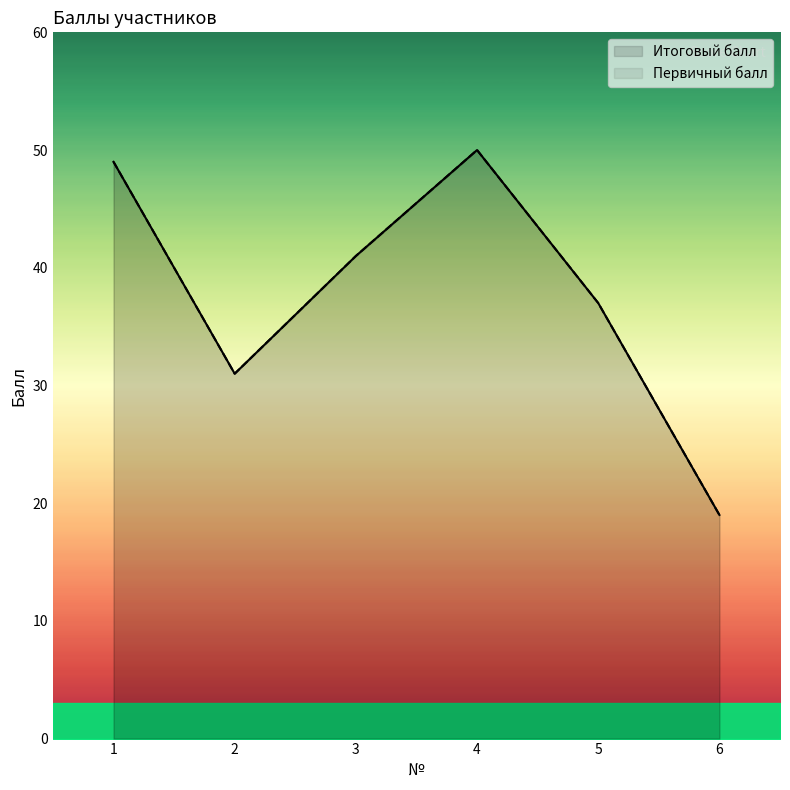

What is the value of the Первичный балл point at the 5th from the left?

37